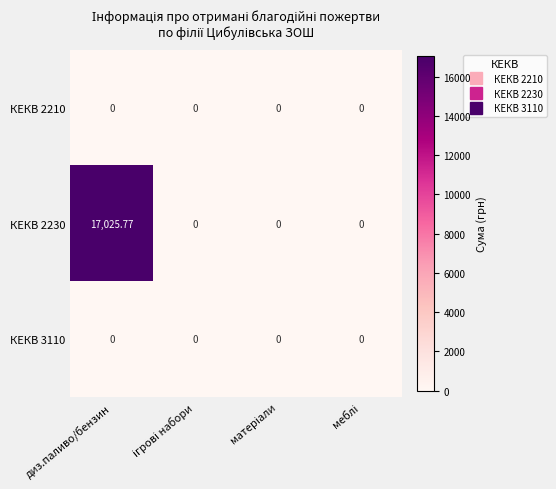

At which category is the sum across all series the highest?

диз.паливо/бензин